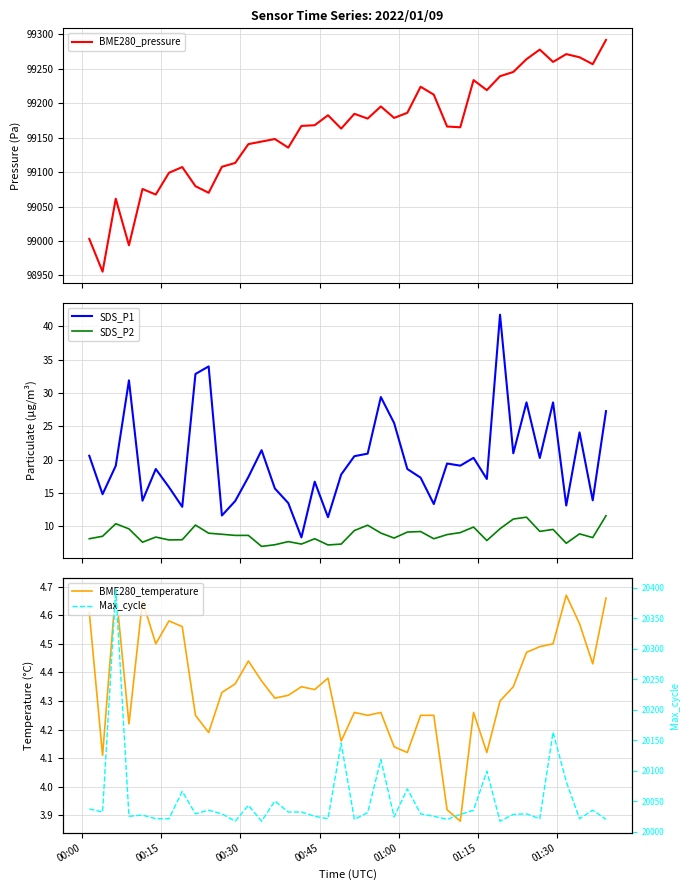

True or false: BME280_pressure and Max_cycle cross at least once.

False